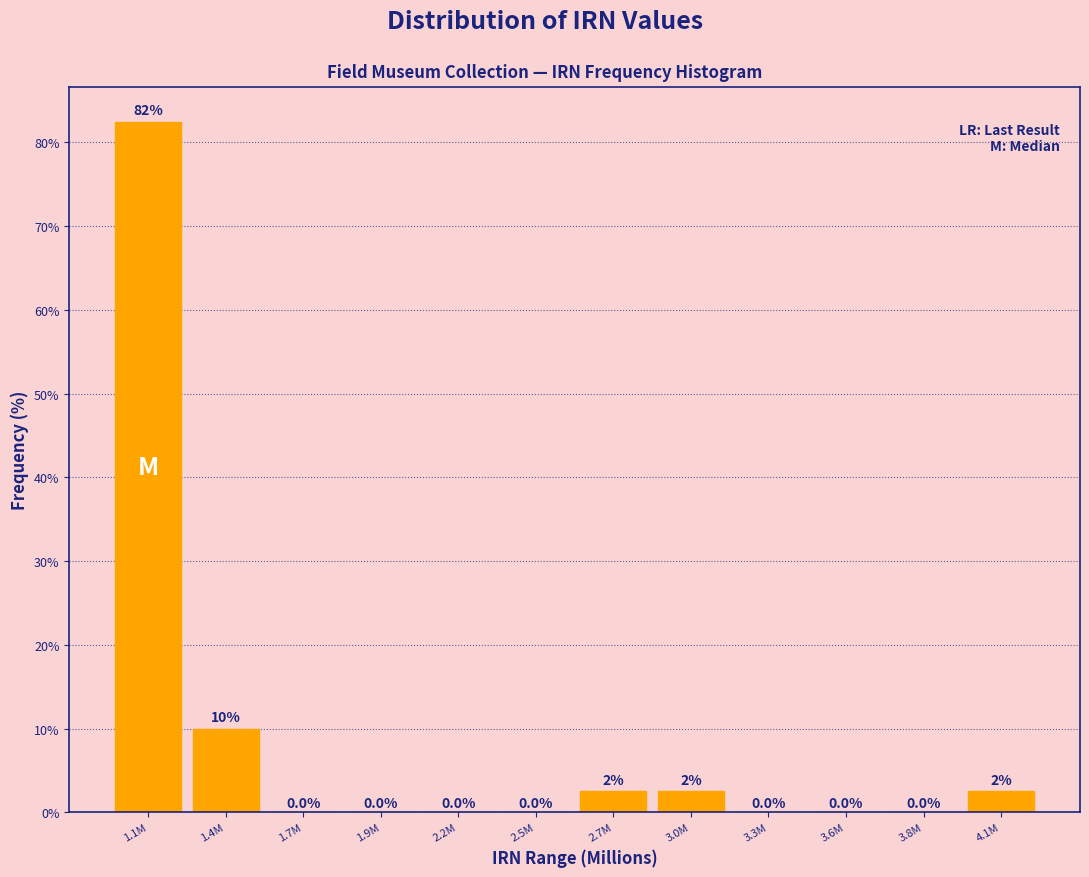

Reading right to left, transcribe all the data shown in this chart.

4.1M=2.5	3.8M=0.0	3.6M=0.0	3.3M=0.0	3.0M=2.5	2.7M=2.5	2.5M=0.0	2.2M=0.0	1.9M=0.0	1.7M=0.0	1.4M=10.0	1.1M=82.5